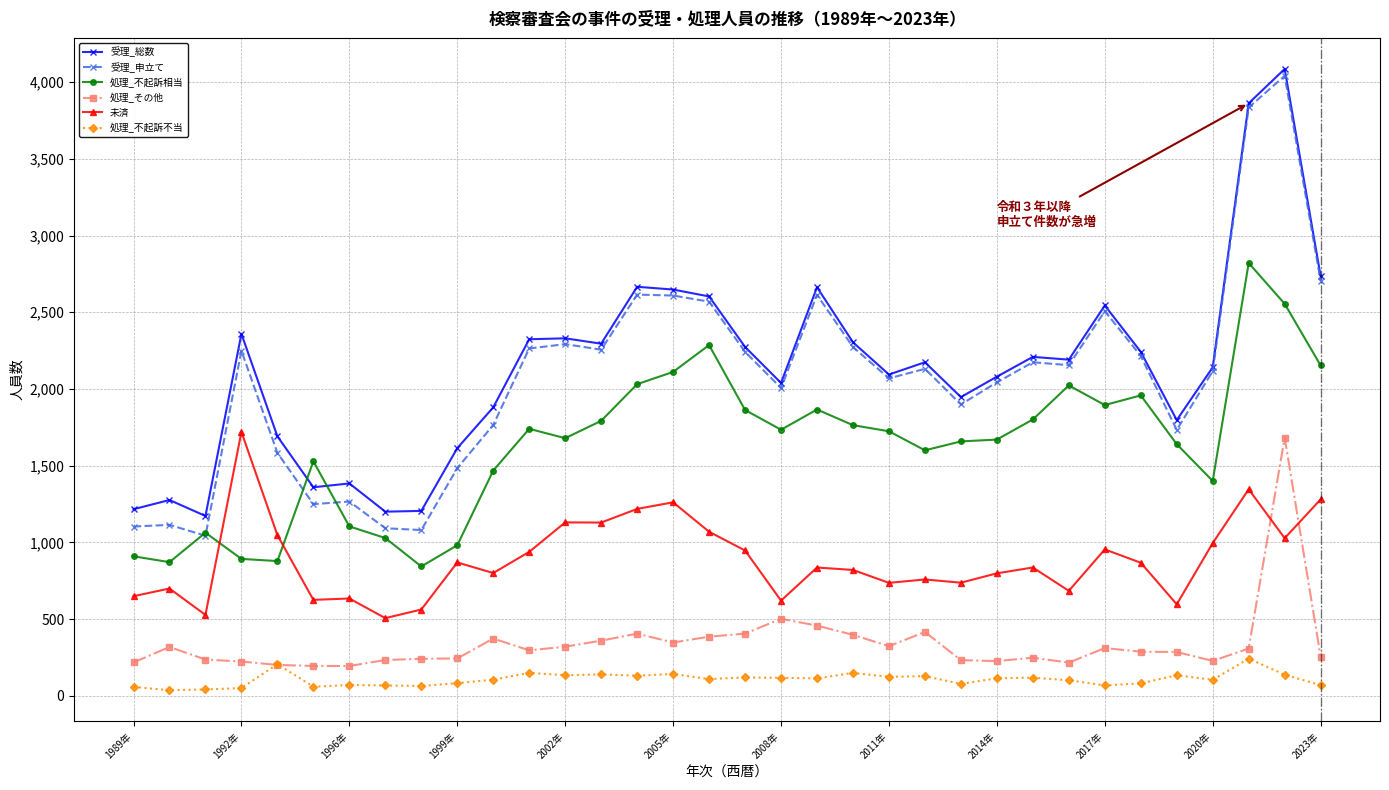

What is the highest value of the 受理_総数 series?

4086